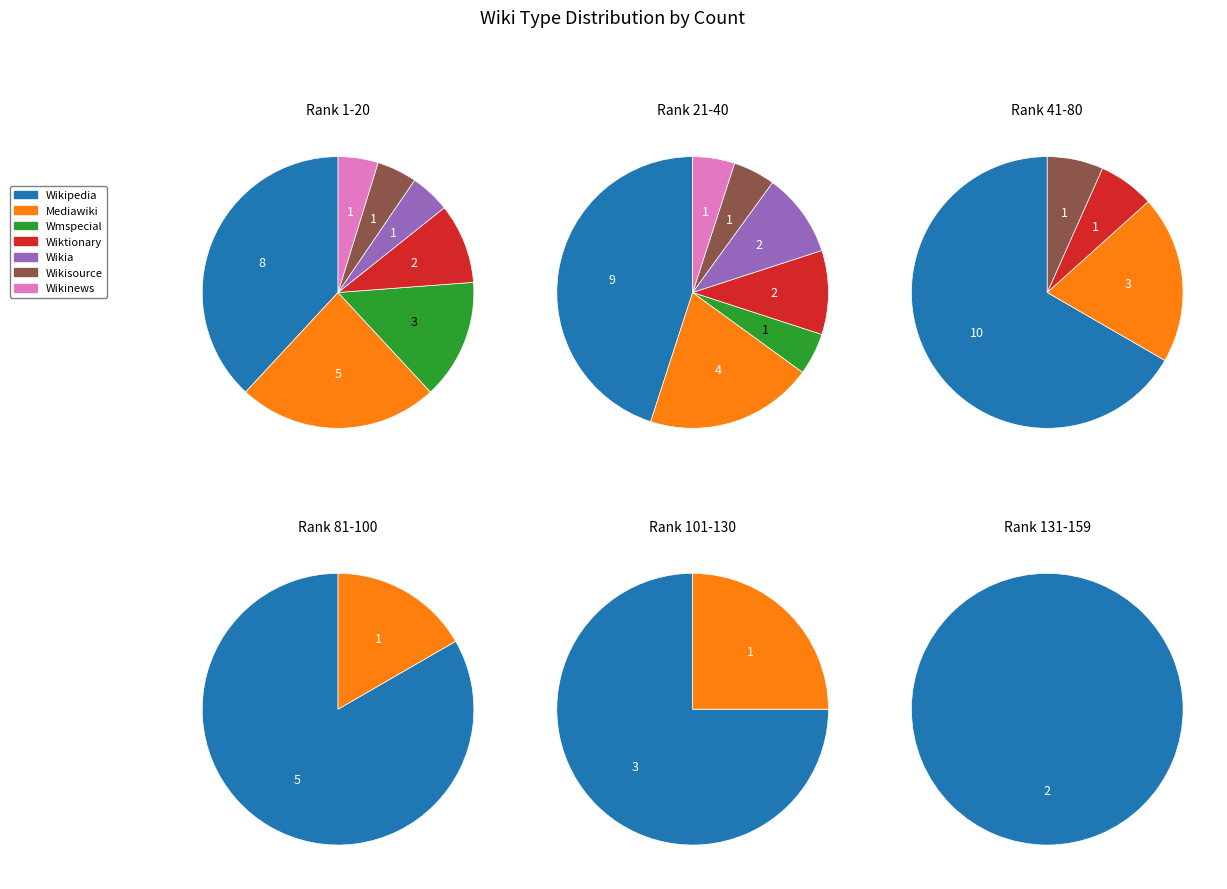

Is Wiktionary the majority of the pie?

No